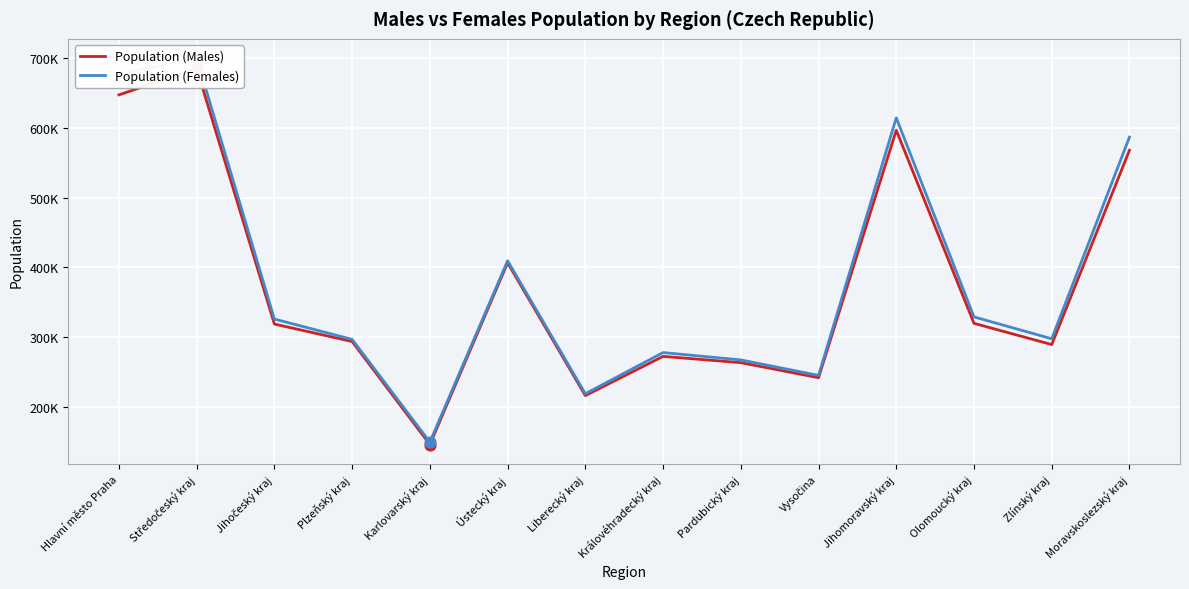

Which series has the largest total across all categories?

Population (Females)